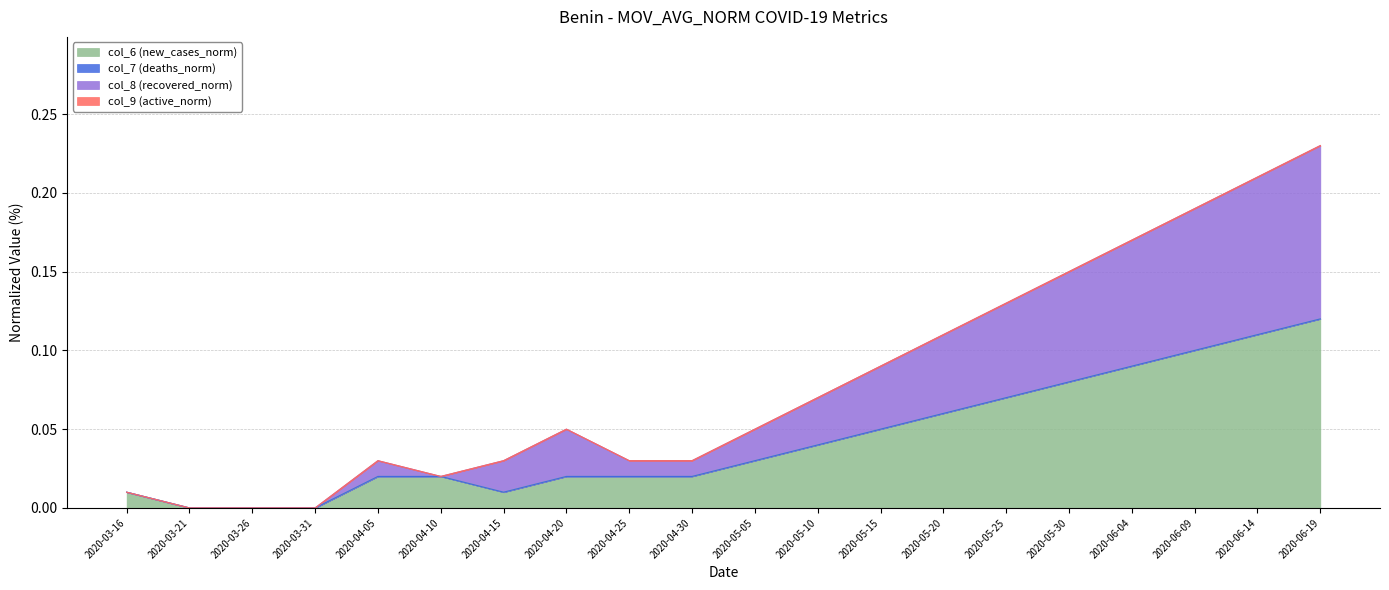

True or false: col_6 (new_cases_norm) has more than 1 points higher than both neighbors.

False